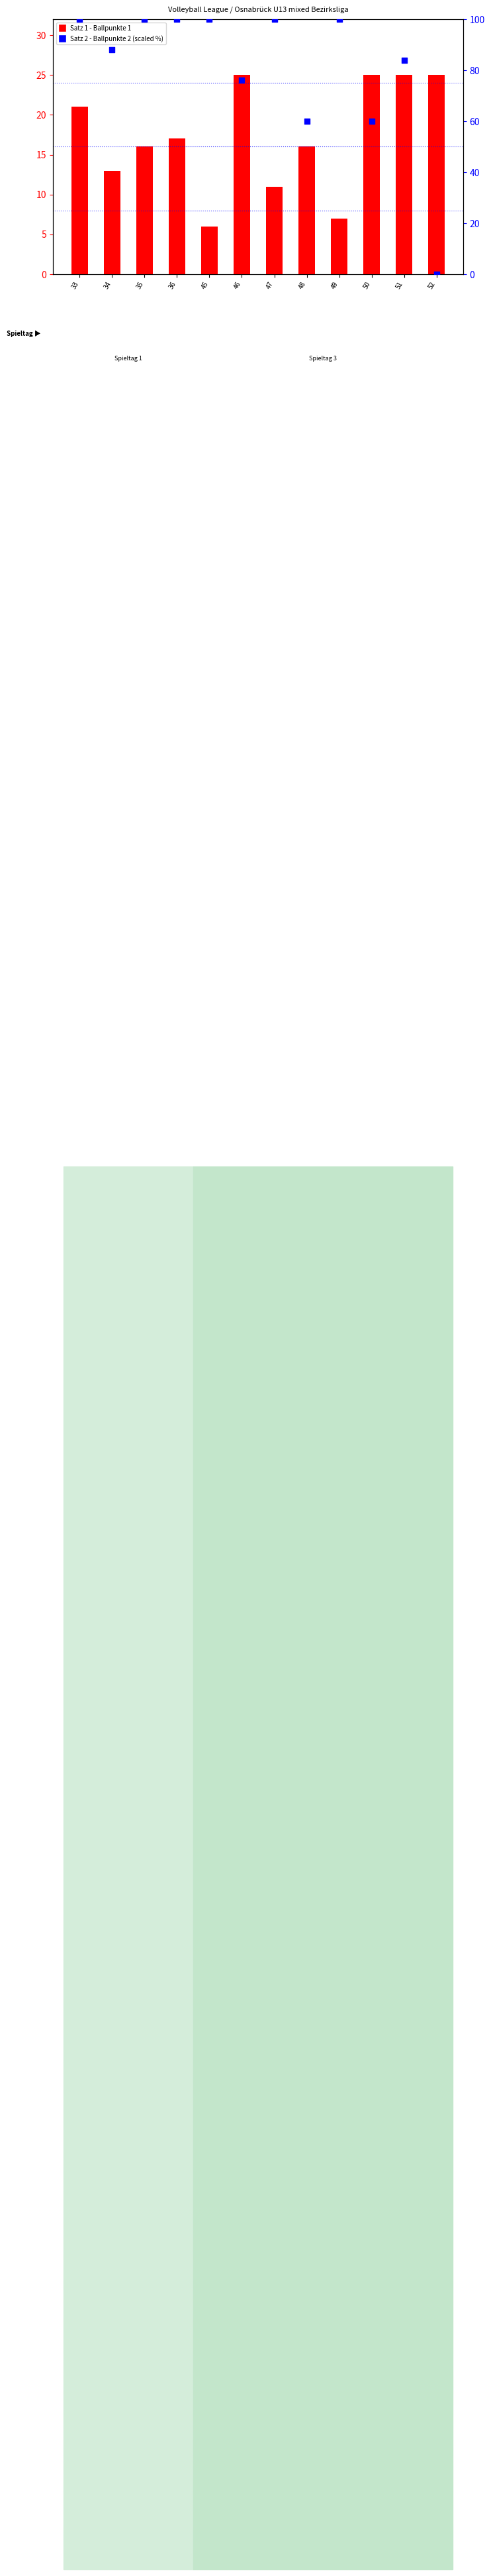

Which series reaches the maximum Y coordinate?

Satz 2 - Ballpunkte 2 (scaled)